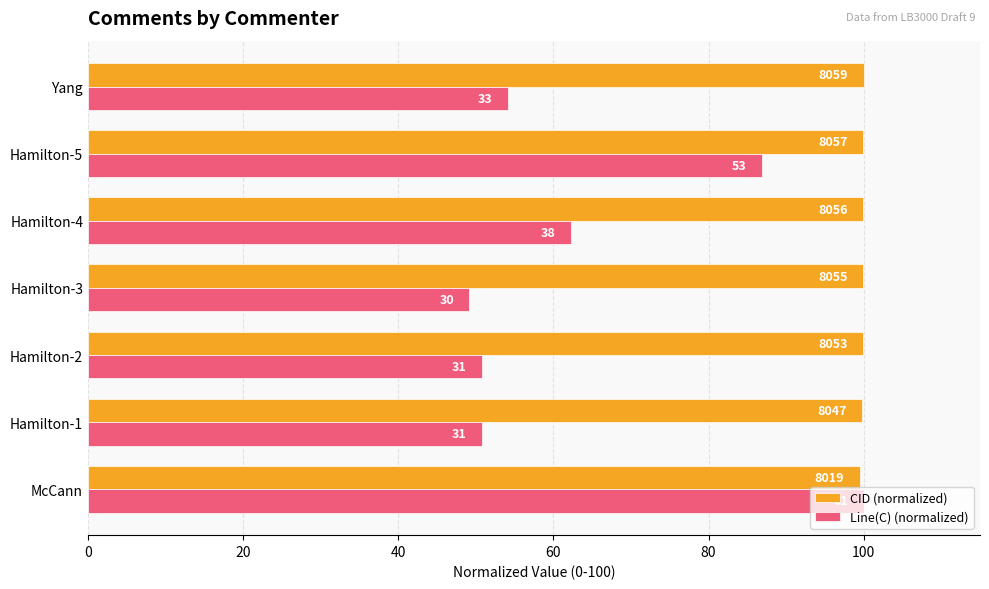

What is the greatest value displayed?

100.0